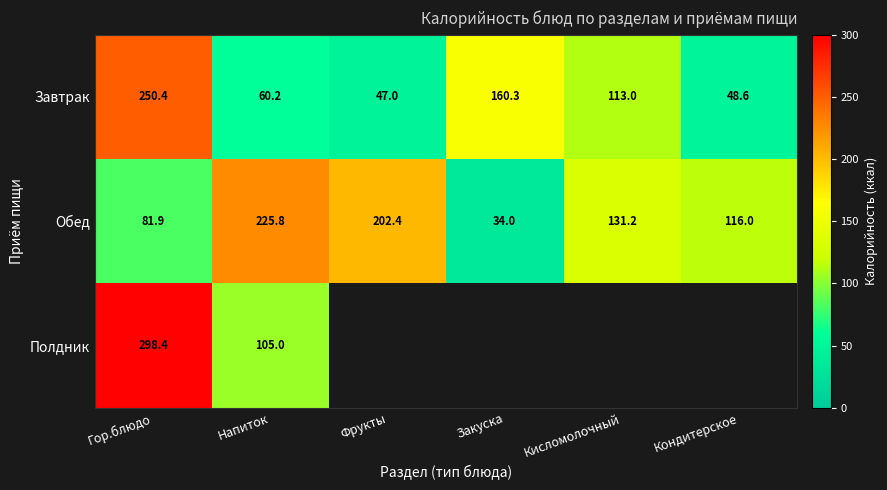

At which label does Завтрак reach its minimum?

Фрукты